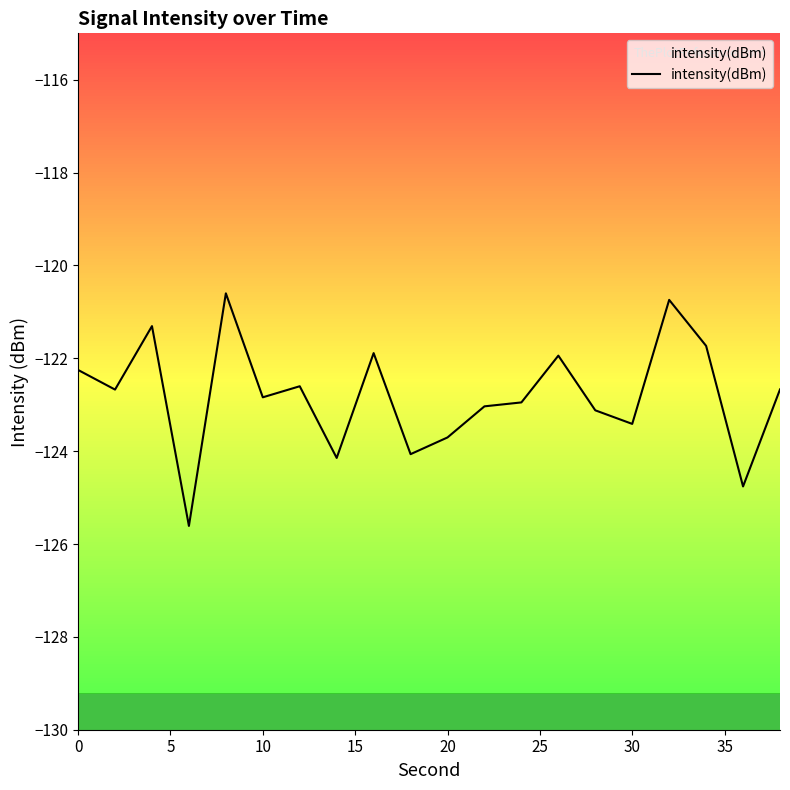

What is the difference between the second highest and second lowest values?

4.0